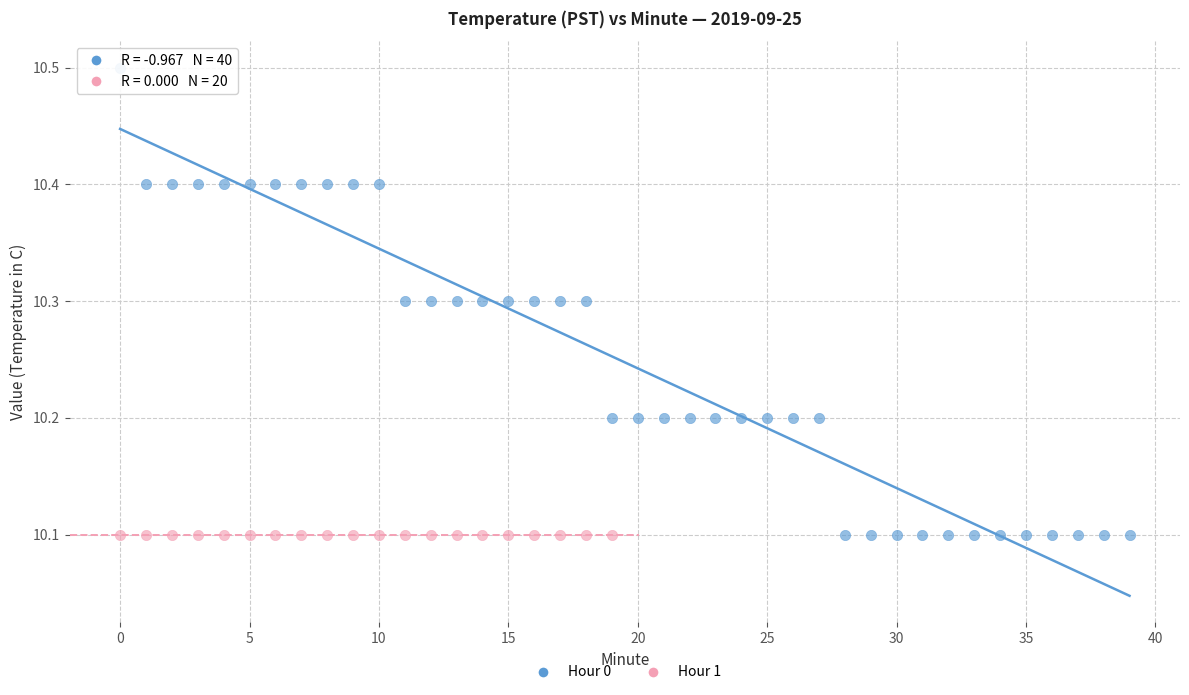

Which series reaches the maximum Y coordinate?

Hour 0